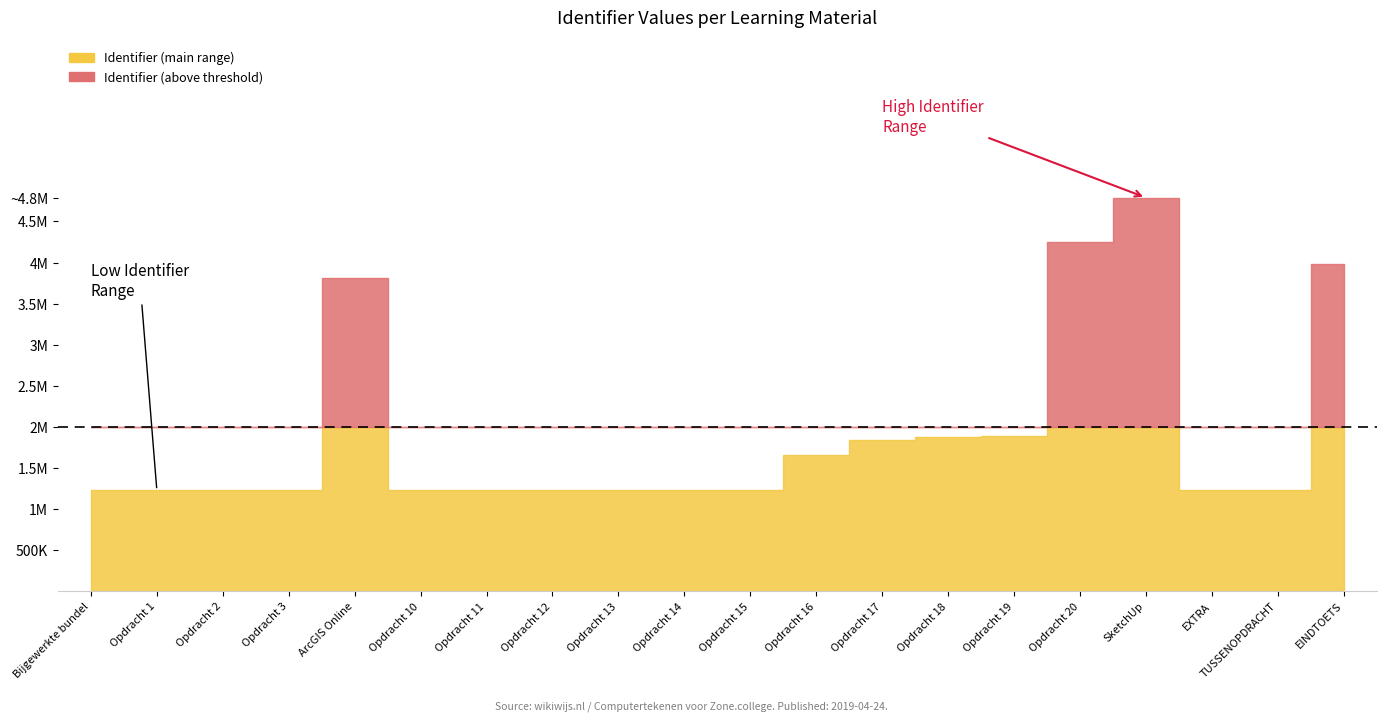

Reading left to right, extract all data points from this chart.

1225726	1225730	1225734	1225738	3810443	1225757	1225760	1225762	1225765	1225767	1225770	1661872	1839843	1875372	1894706	4249474	4789859	1225773	1225775	3980393